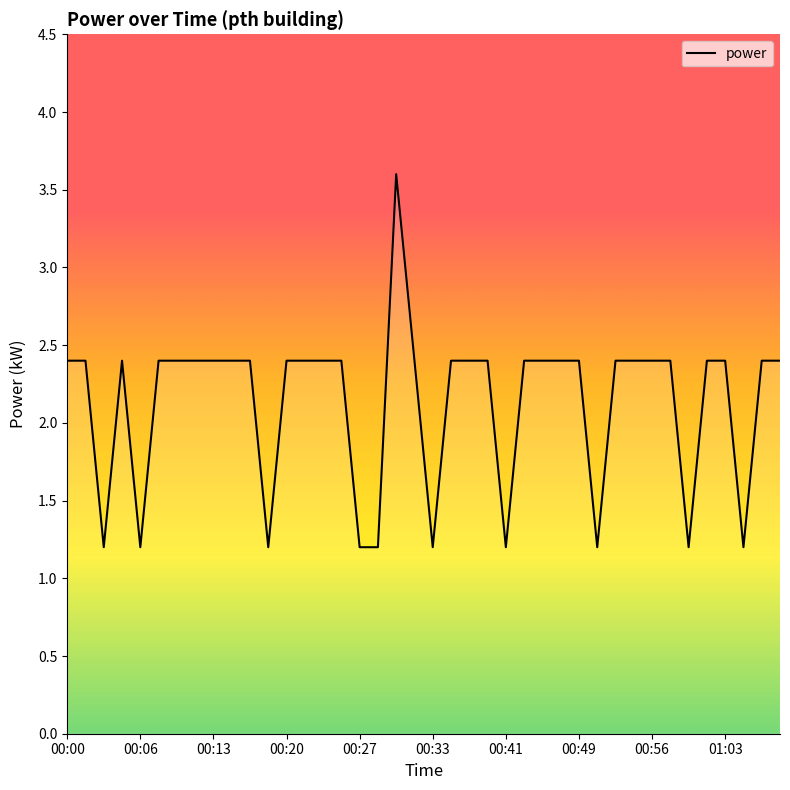

Does the chart have visible grid lines?

No